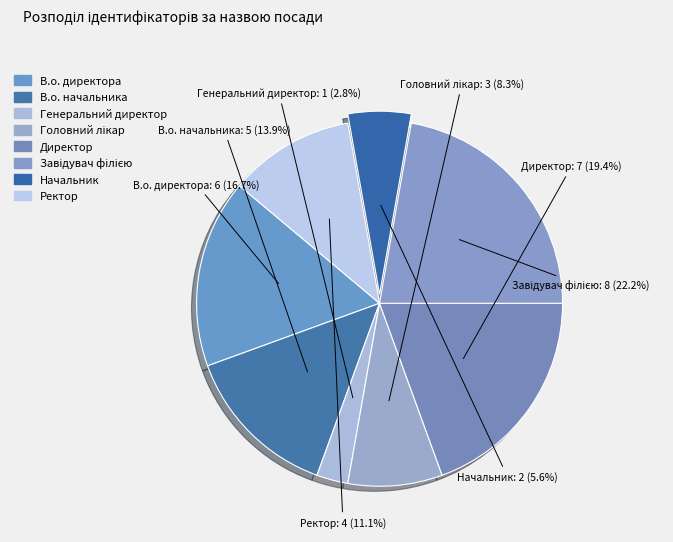

The В.о. начальника slice represents 1% of the pie. True or false?

False